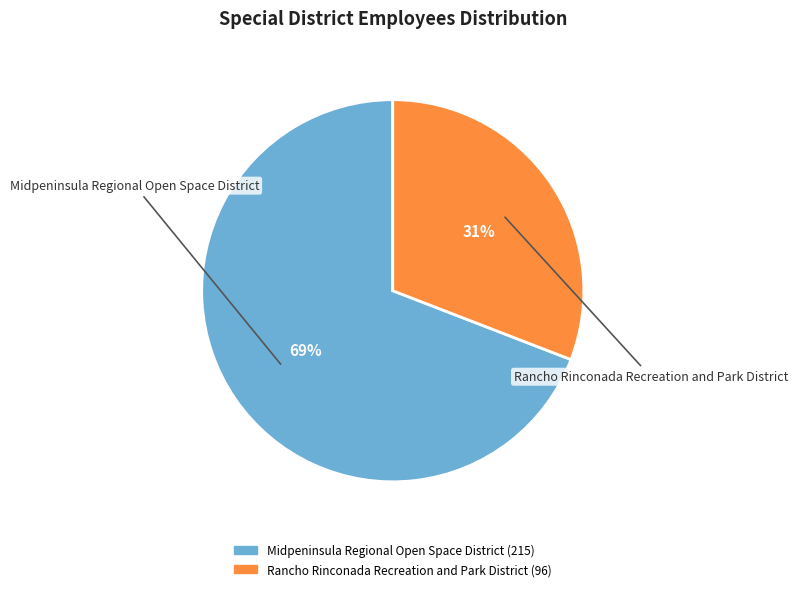

Does any single category account for the majority?

Yes